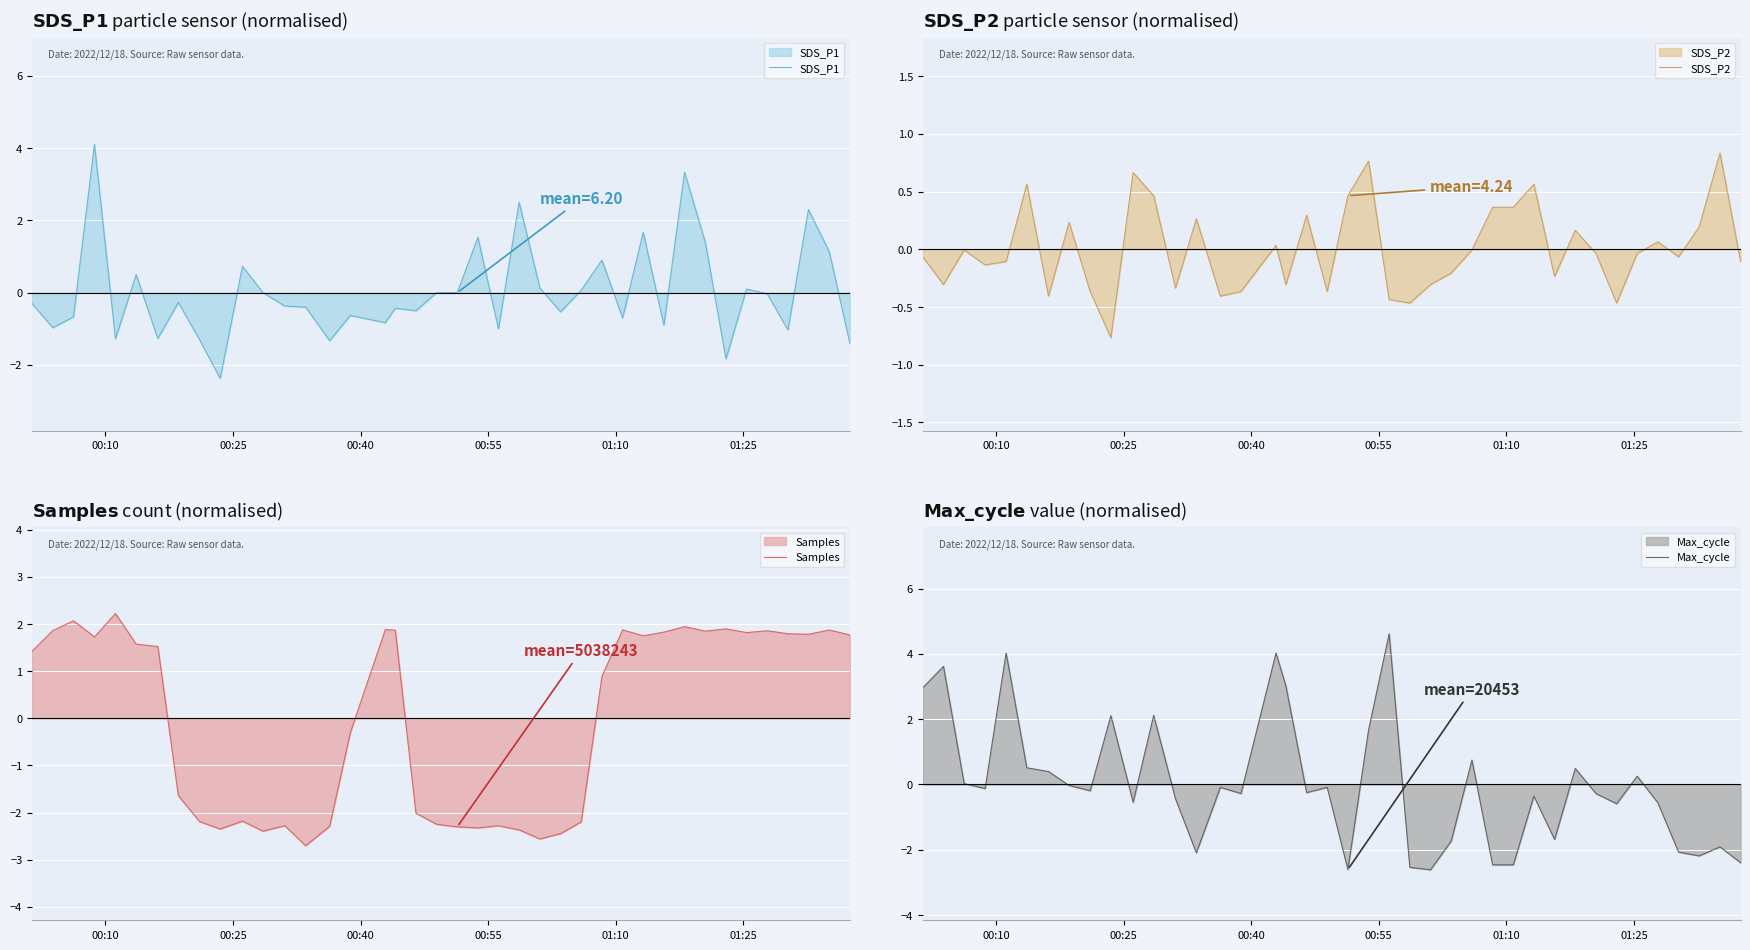

What is the maximum value for SDS_P1?

4.1